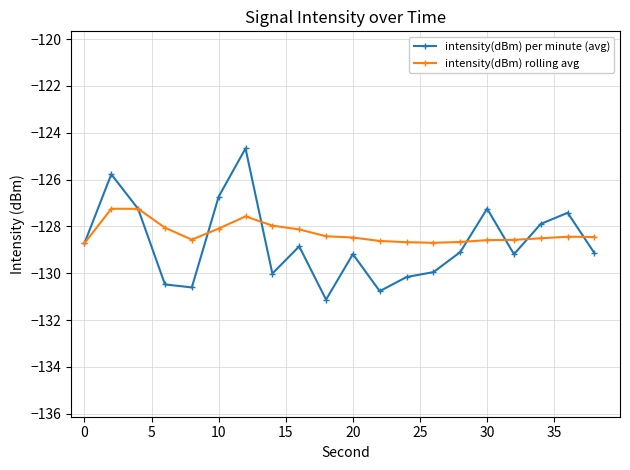

Does the chart display data point markers on the line(s)?

Yes